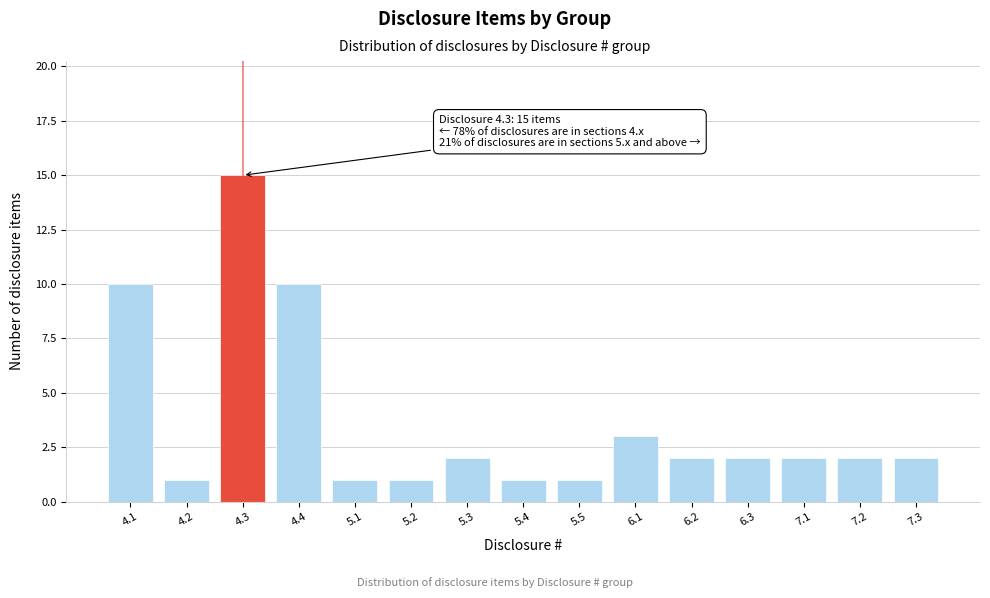

Reading left to right, extract all data points from this chart.

4.1=10	4.2=1	4.3=15	4.4=10	5.1=1	5.2=1	5.3=2	5.4=1	5.5=1	6.1=3	6.2=2	6.3=2	7.1=2	7.2=2	7.3=2